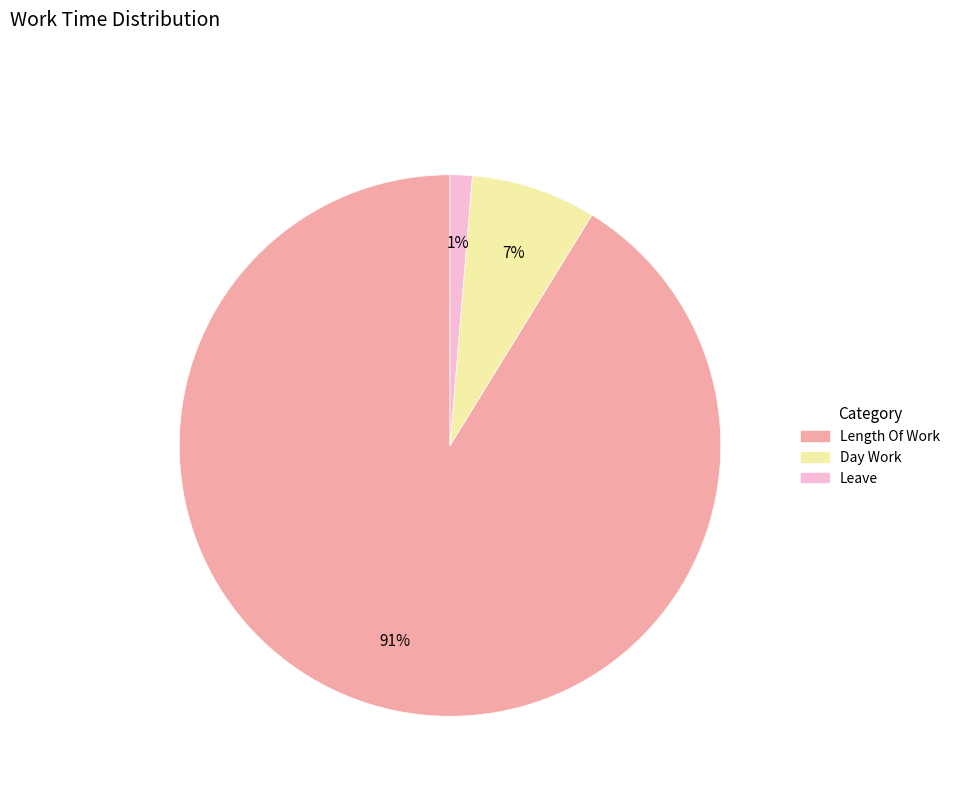

Is there a majority slice in this chart?

Yes